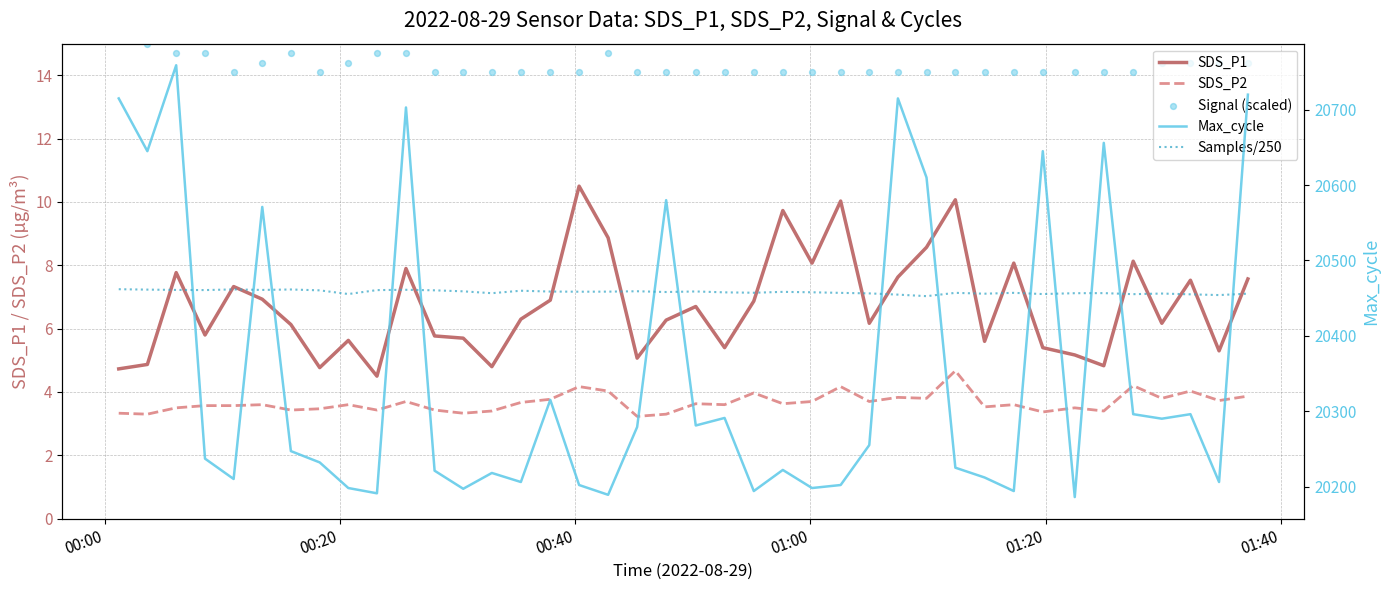

True or false: SDS_P2 and SDS_P1 cross at least once.

False